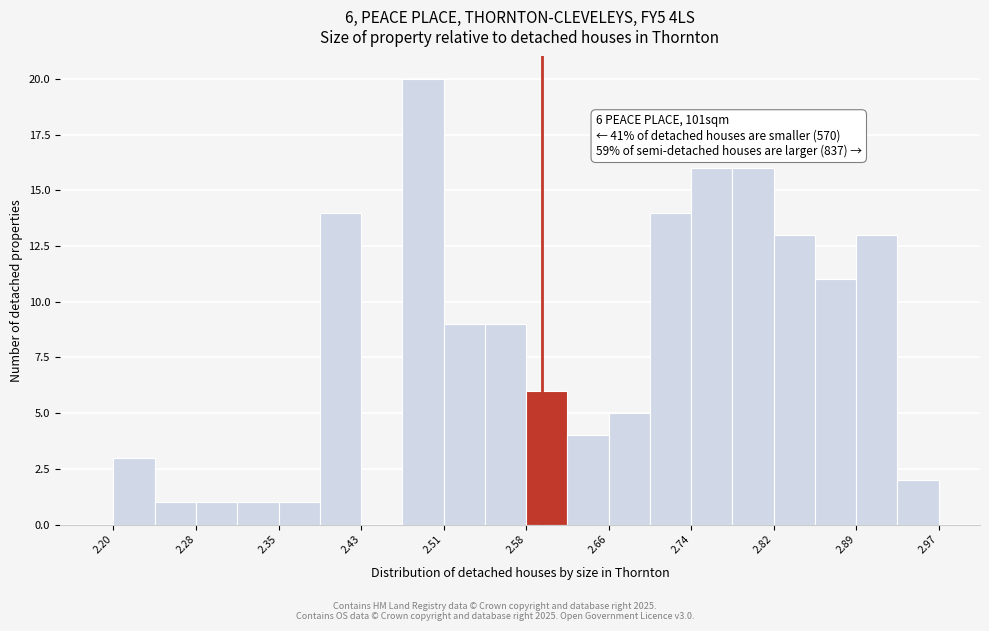

Read against the x-axis, roughly where is the centre of the tallest bar?

2.49